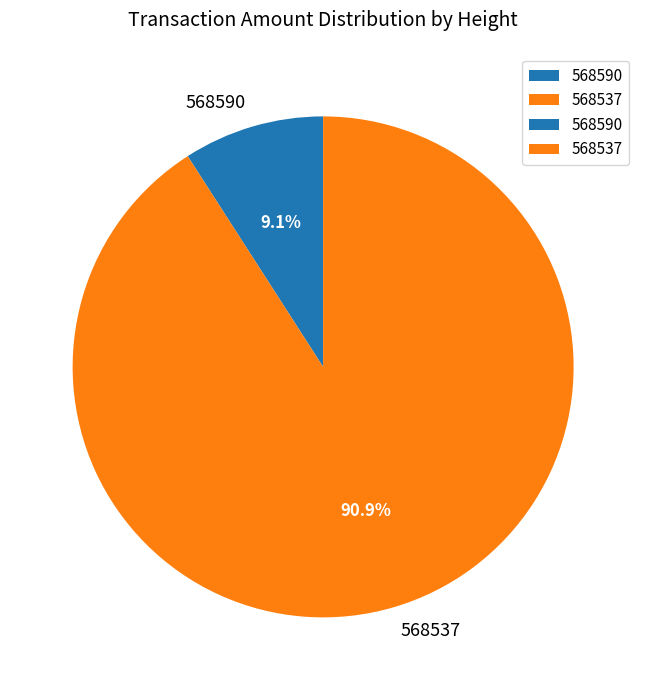

Rank the categories by value from lowest to highest.

568590, 568537